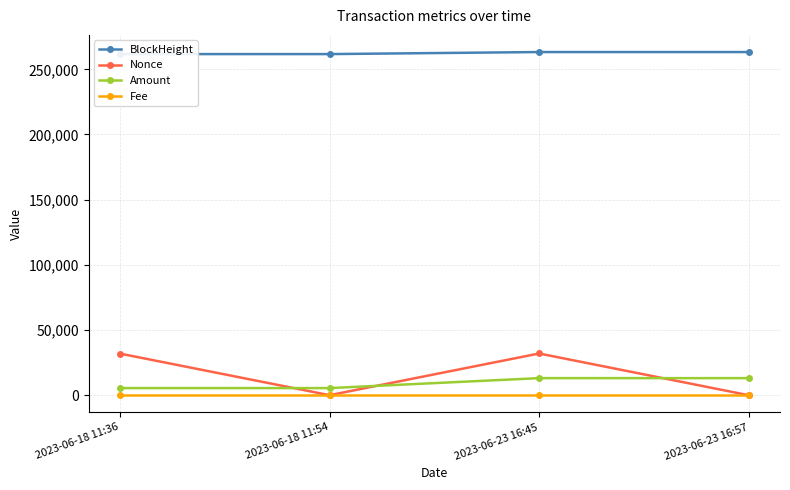

The value of Amount at 2023-06-18 11:54 is 5459.0. True or false?

True